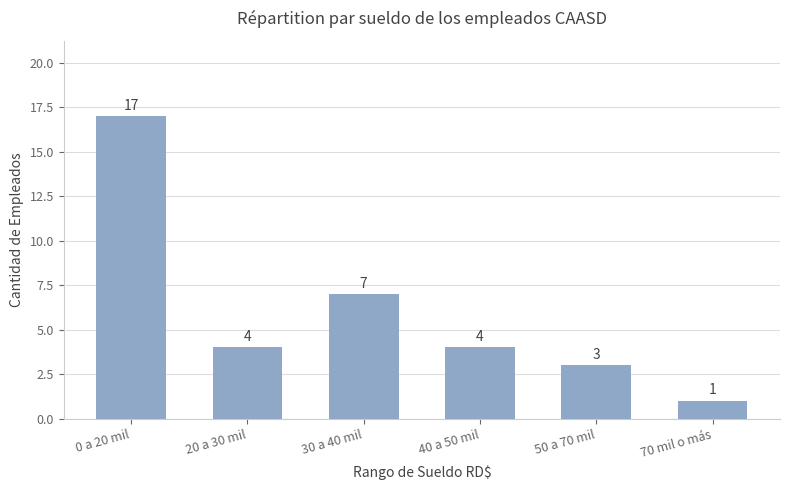

What is the maximum value shown in the chart?

17